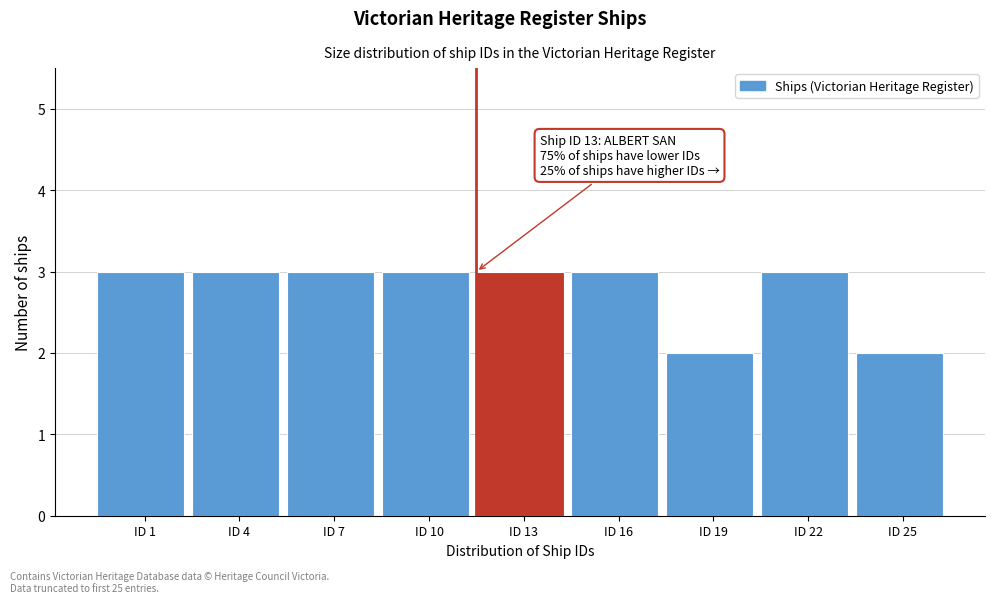

Reading right to left, extract all data points from this chart.

ID 25=2	ID 22=3	ID 19=2	ID 16=3	ID 13=3	ID 10=3	ID 7=3	ID 4=3	ID 1=3